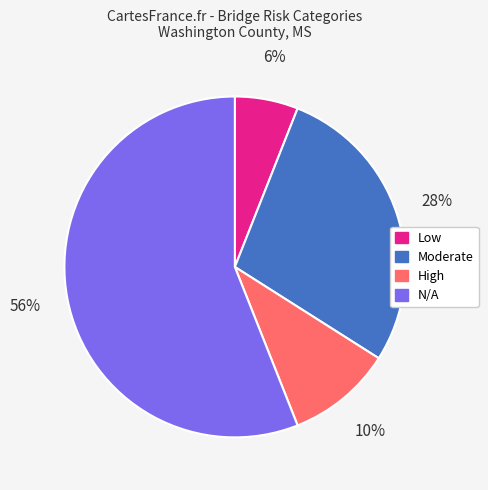

How many segments does this pie chart have?

4